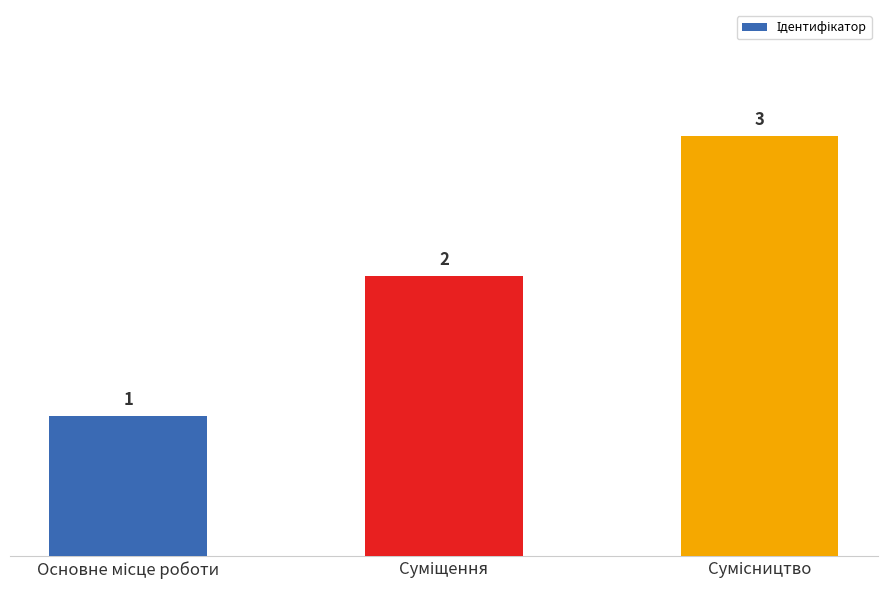

What is the value of the 1st bar from the left?

1